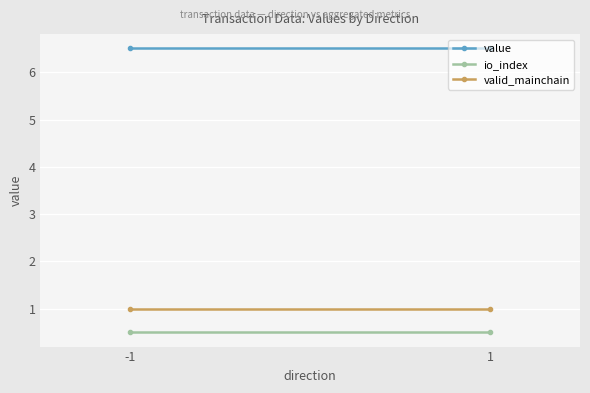

Between -1 and 1, which is larger?

-1